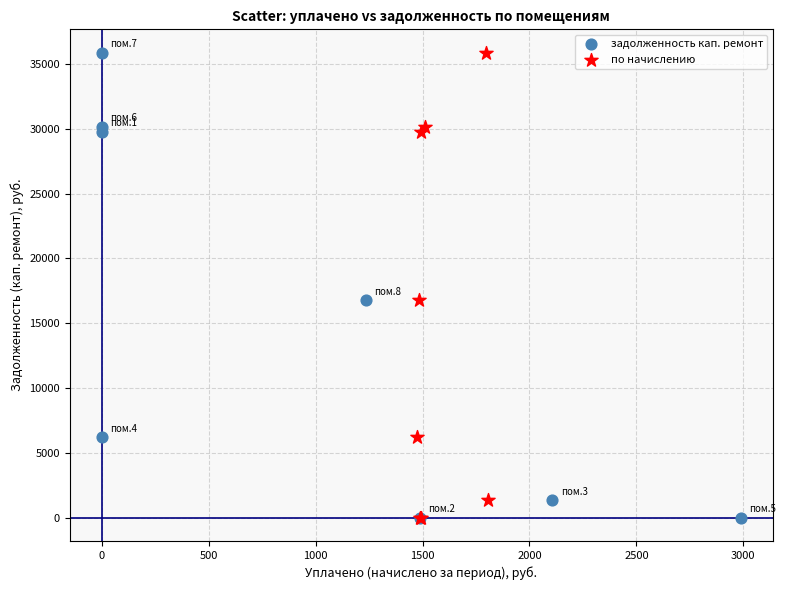

What are all the series names shown in the legend?

задолженность кап. ремонт, по начислению